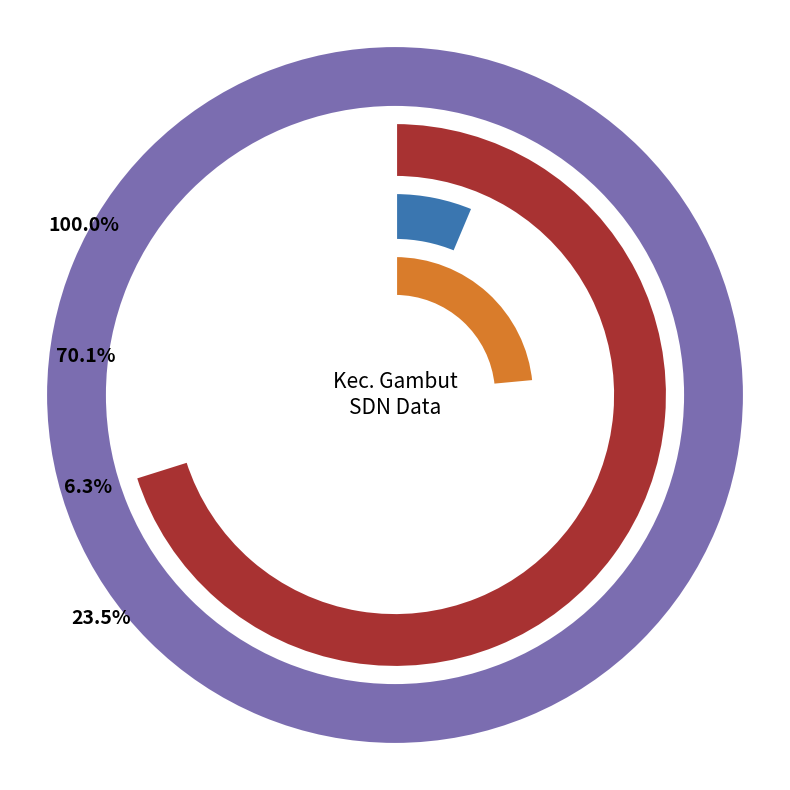

What percentage is the aktivasi slice, to the nearest percent?

24%